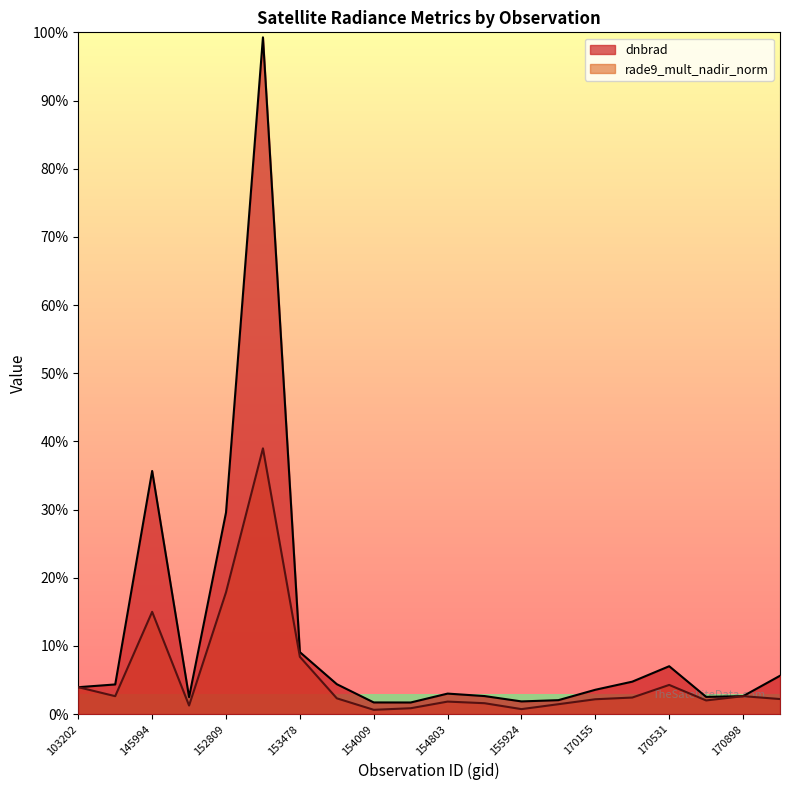

True or false: dnbrad has more than 1 points higher than both neighbors.

True